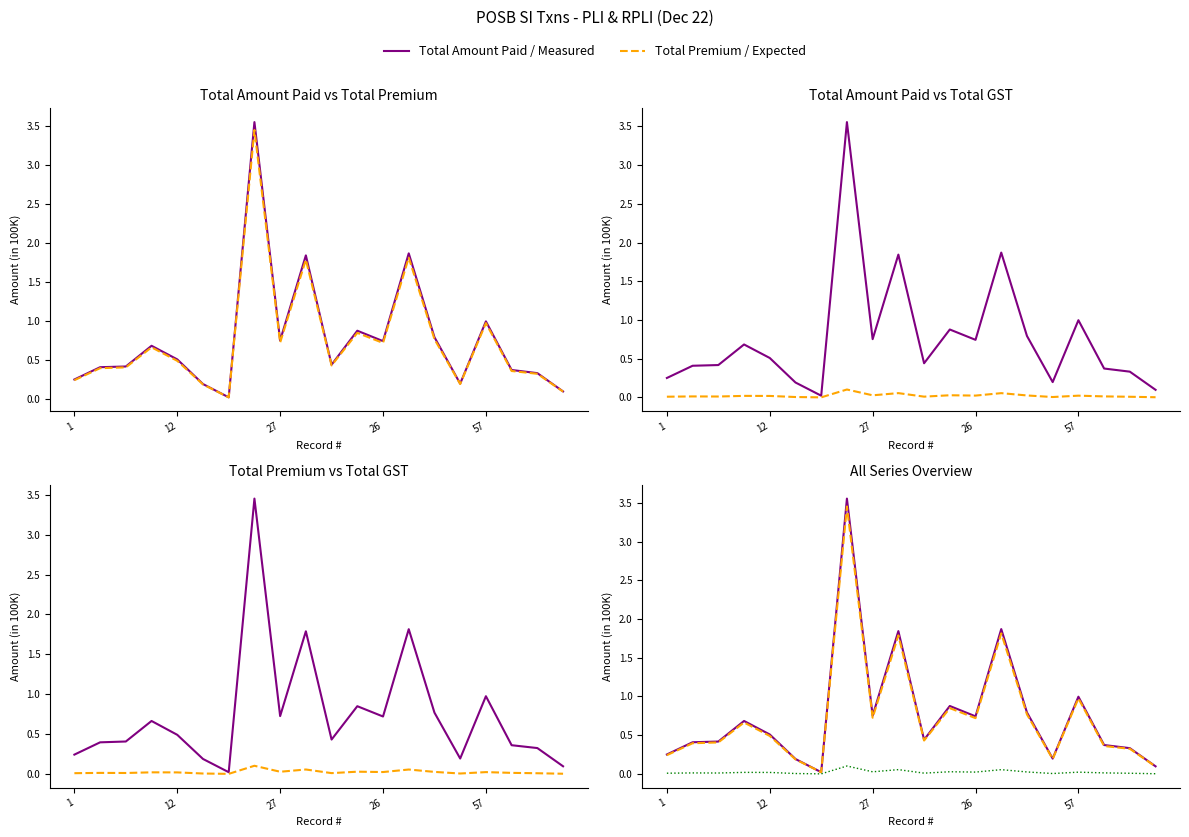

What is the value of the Total Premium point at the 3rd from the left?

0.4